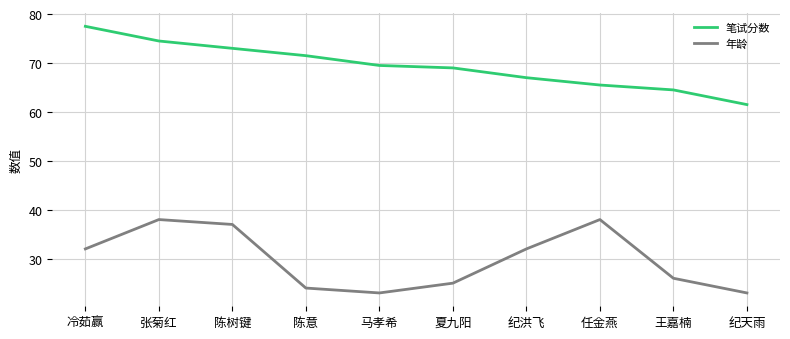

Which series changed the most between 纪洪飞 and 纪天雨?

年龄